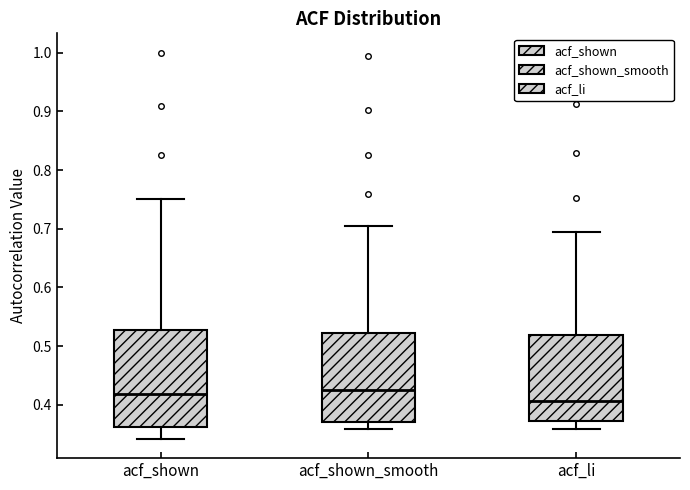

Which box has the lowest median line?

acf_li